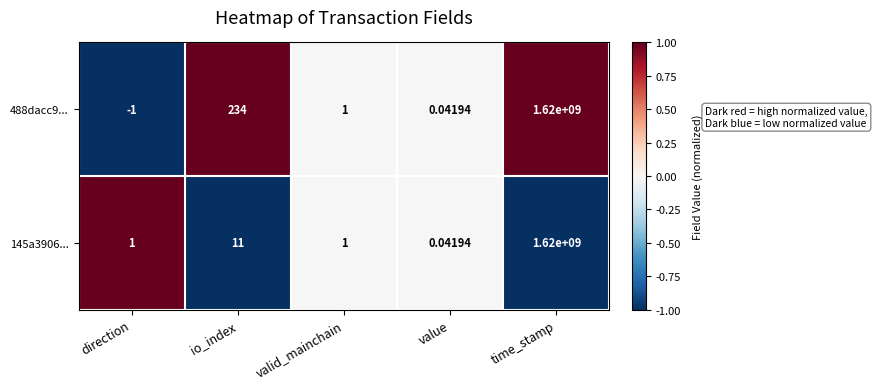

Rank the series by their average value, from lowest to highest.

145a3906..., 488dacc9...